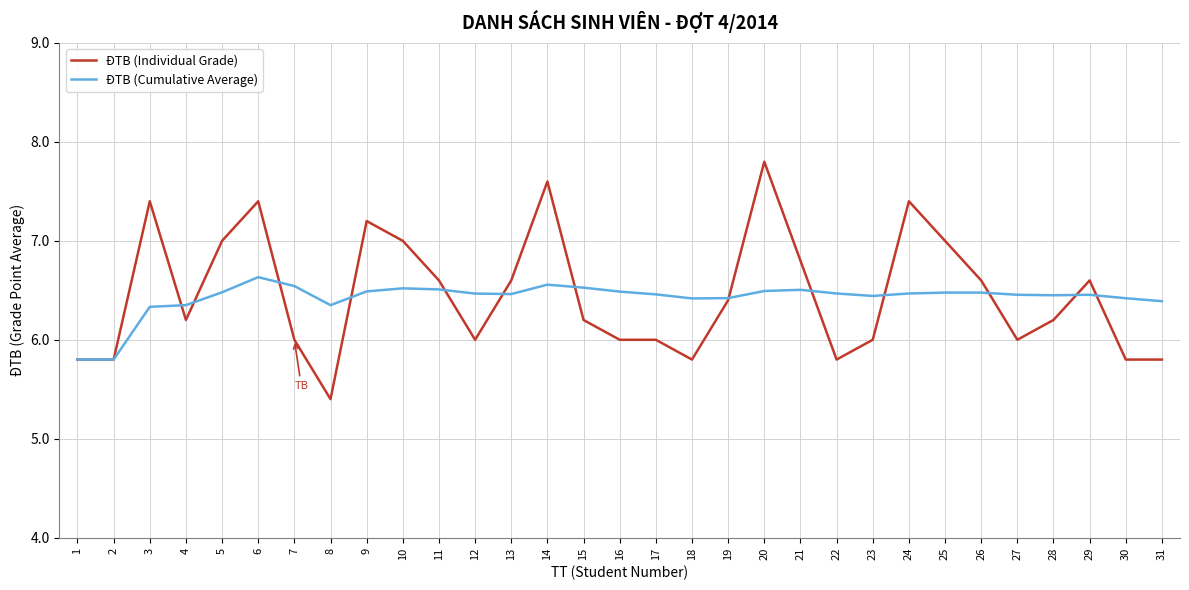

True or false: ĐTB (Cumulative Average) and ĐTB (Individual Grade) cross at least once.

True